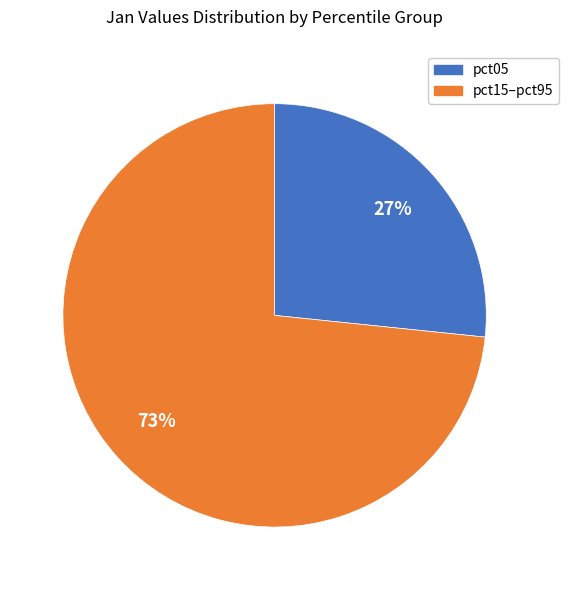

To the nearest percent, what is the average slice percentage?

50%